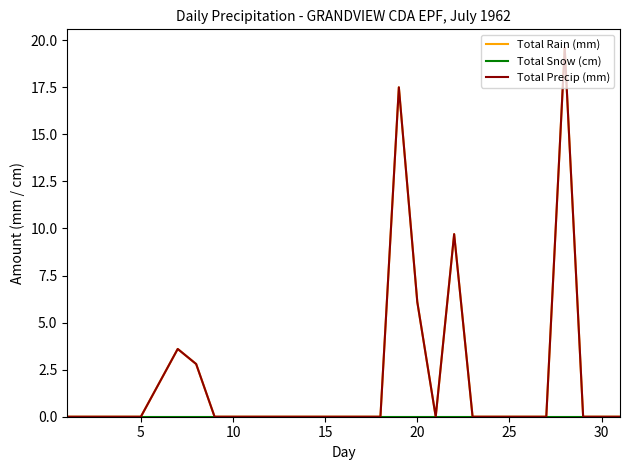

Does the chart display data point markers on the line(s)?

No